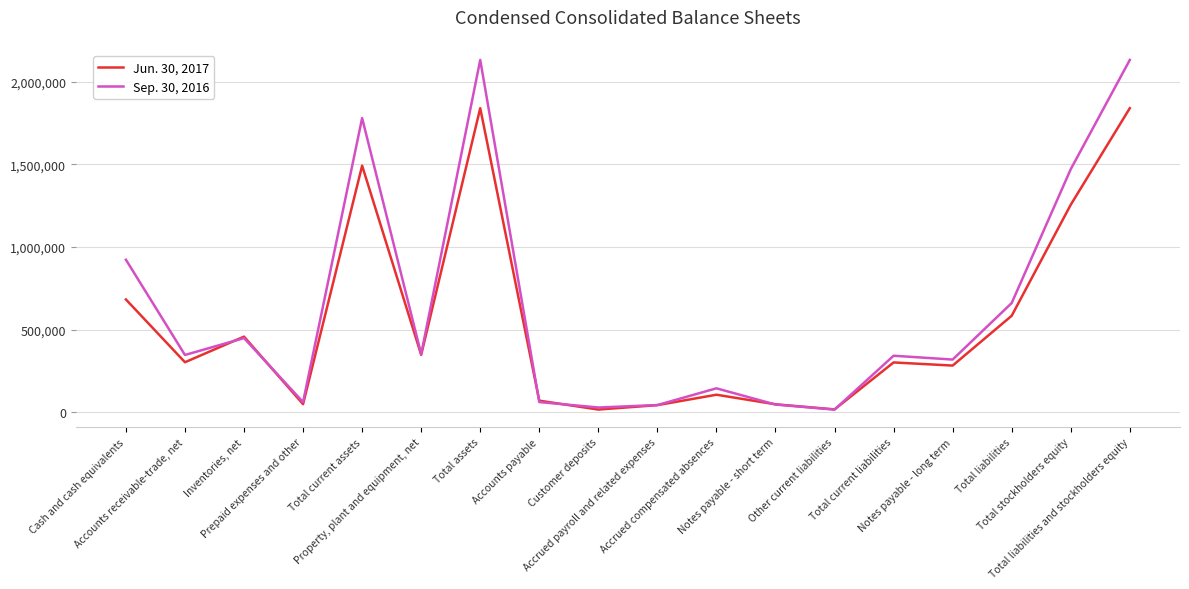

Which series has the largest range (max minus min)?

Sep. 30, 2016